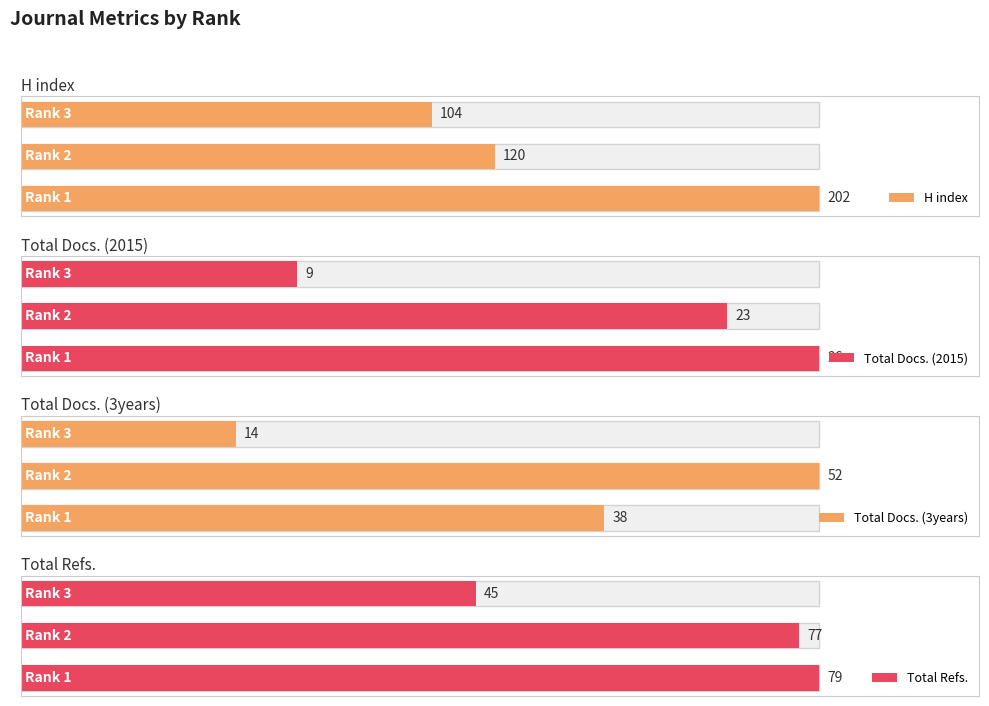

Which series has the largest total across all categories?

Total Refs.